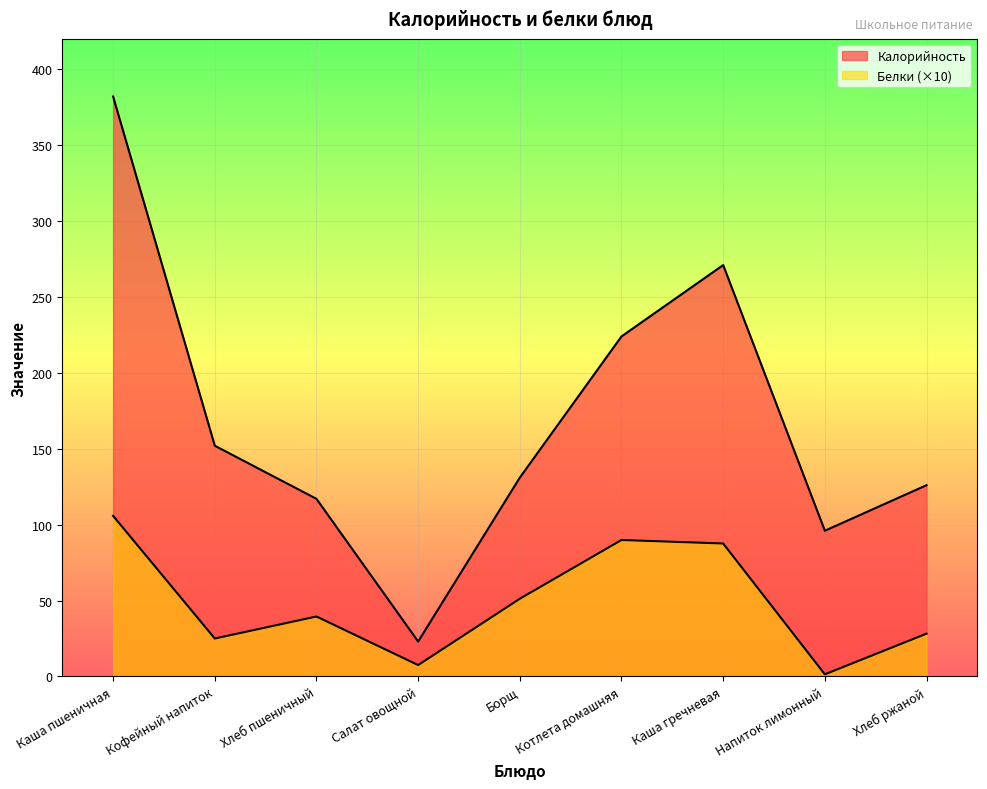

At which label is Калорийность closest to 202?

Котлета домашняя